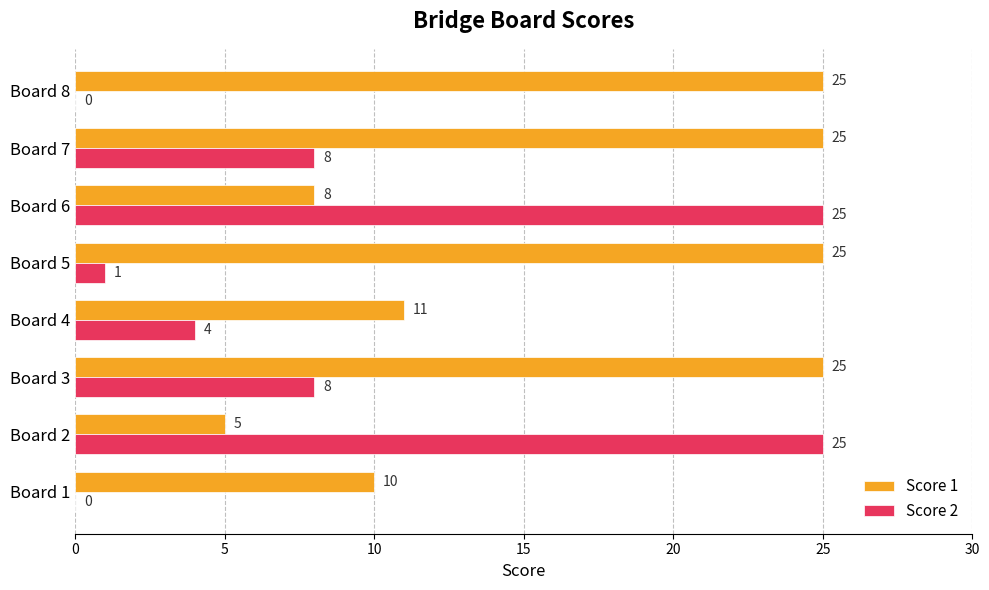

Where is Score 1 nearest to the value 15?

Board 4